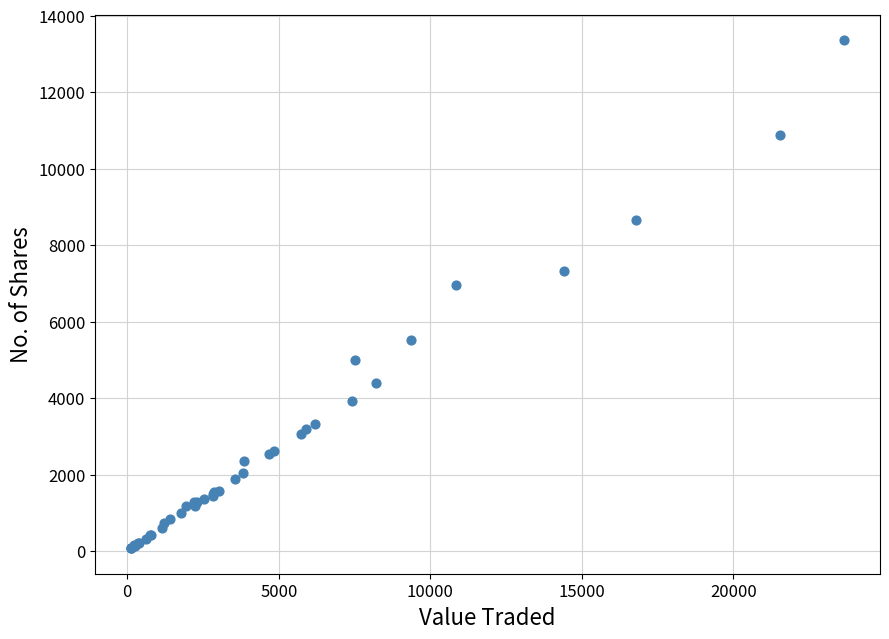

What Y value in the scatter plot is closest to 6715?

6956